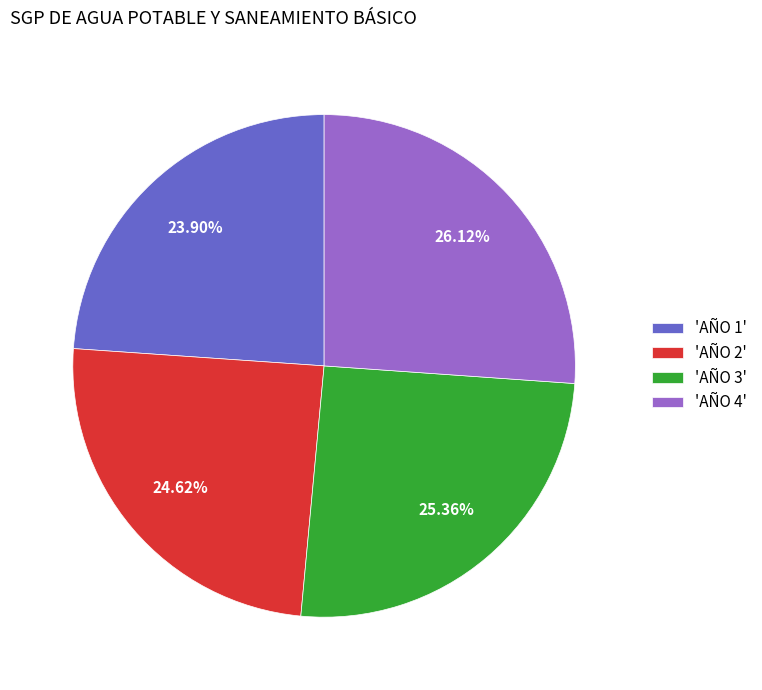

Approximately how many times larger is the value at 'AÑO 2' compared to 'AÑO 1'?

1.0